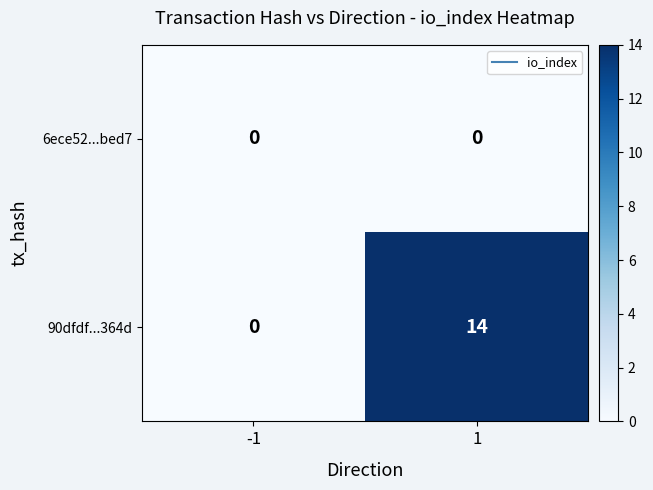

Rank the series by their maximum value, from highest to lowest.

90dfdf...364d, 6ece52...bed7